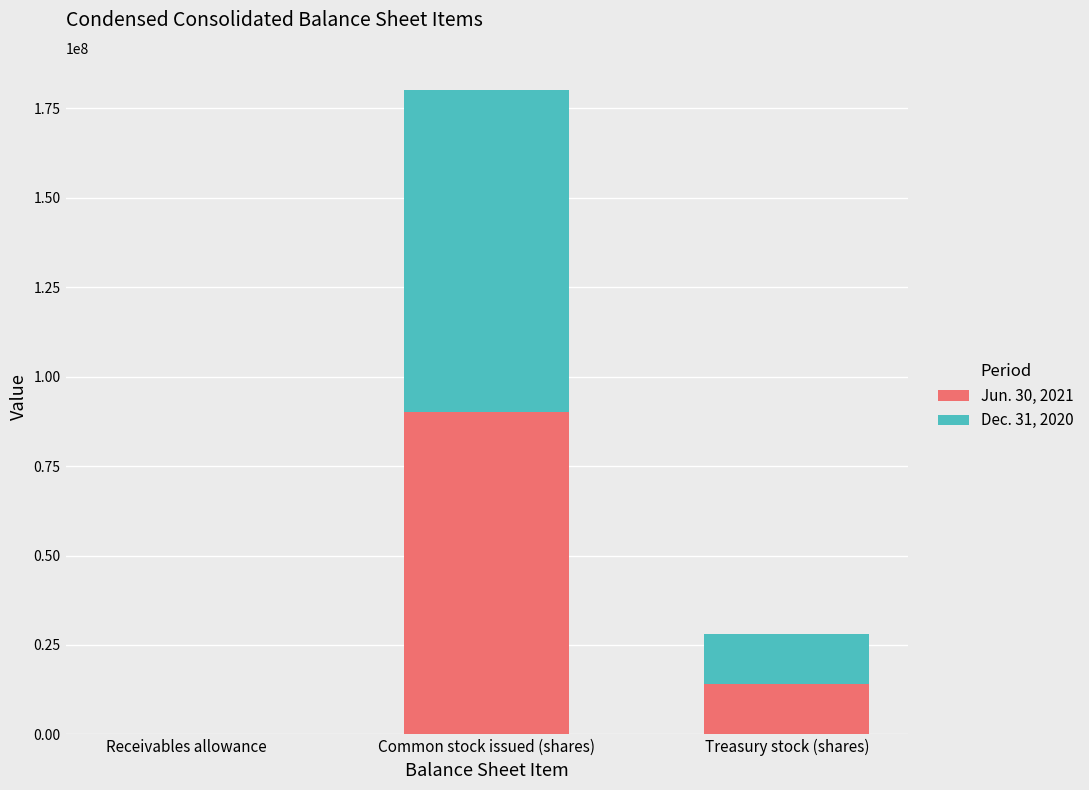

Does the chart contain stacked bars?

Yes